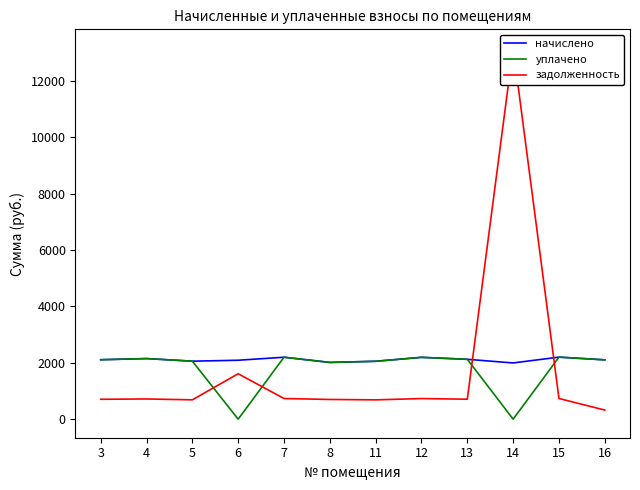

What is the difference between the highest and lowest values at 4?

1432.7